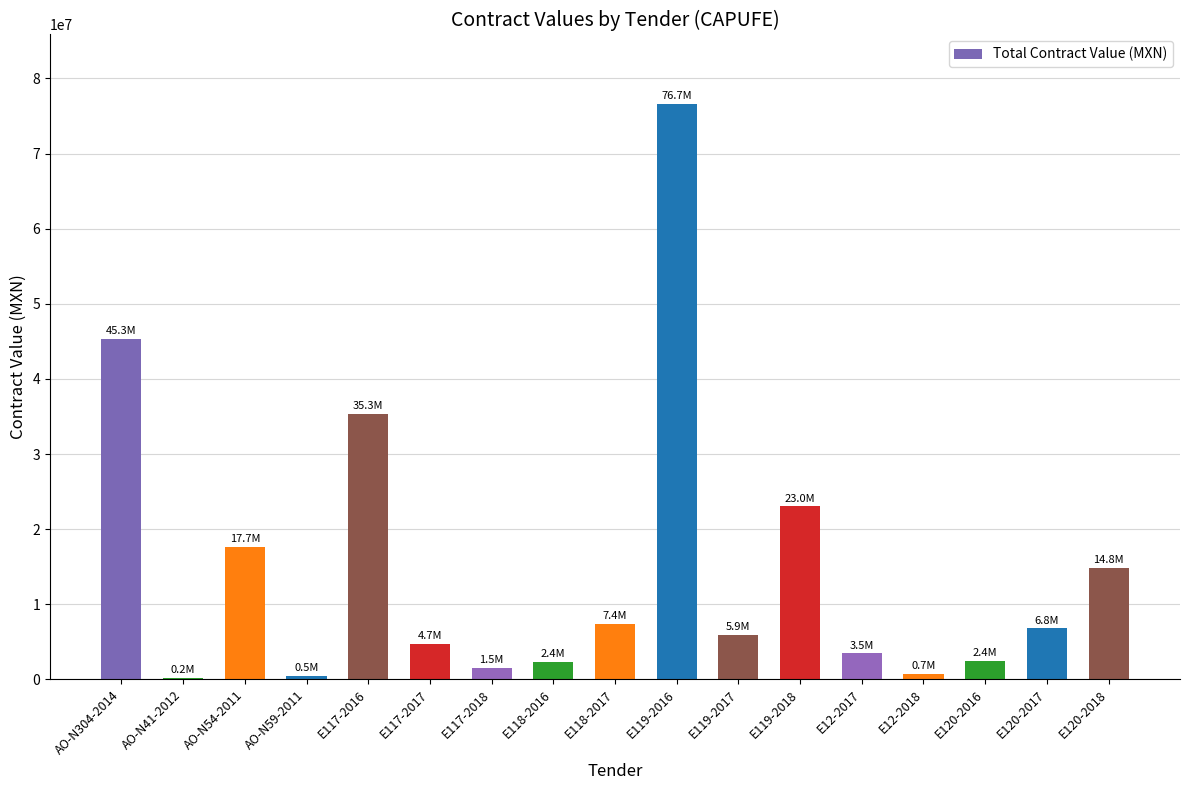

The value at E119-2017 is 8895533.3. True or false?

False